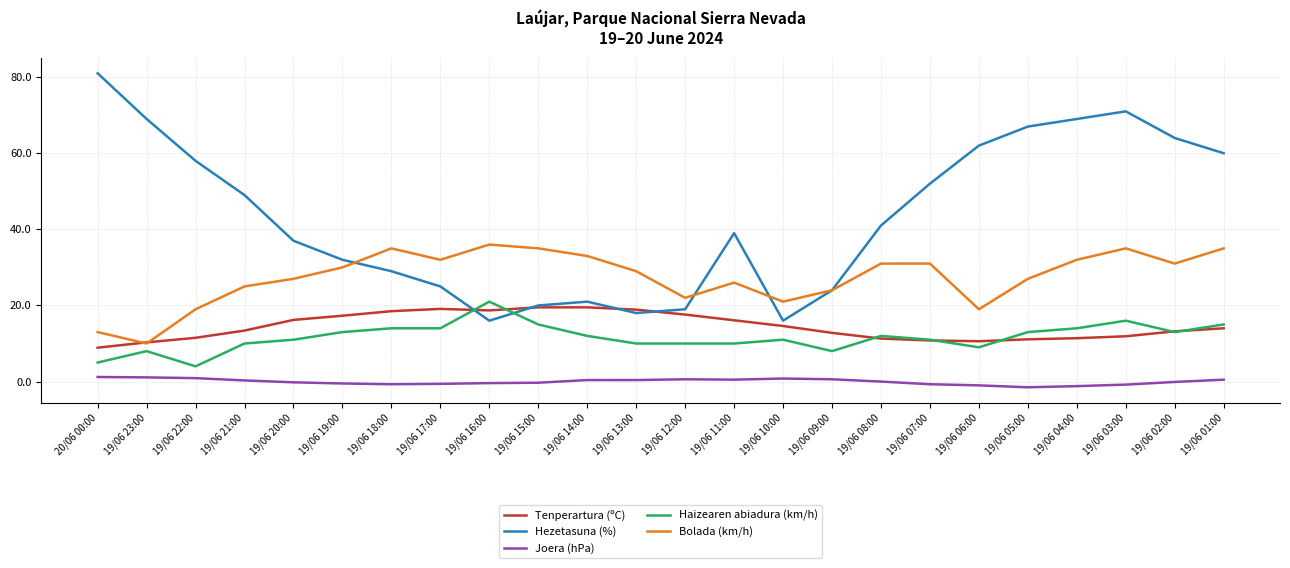

Rank the series at 19/06 20:00 from highest to lowest value.

Hezetasuna (%), Bolada (km/h), Tenperartura (ºC), Haizearen abiadura (km/h), Joera (hPa)